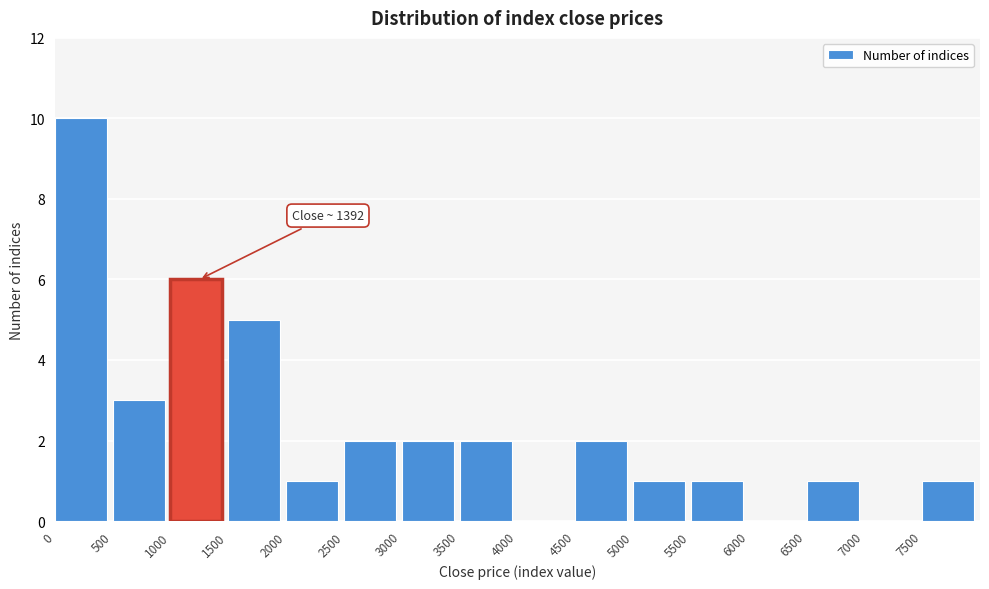

Over which range of the x-axis is the bar tallest?

0 to 500